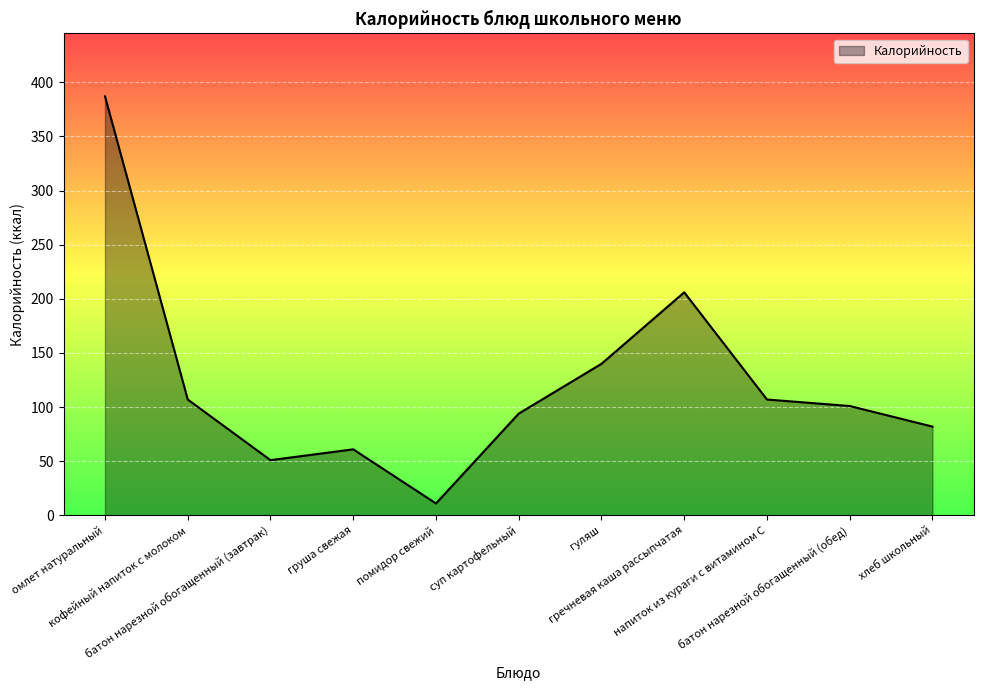

What is the difference between the maximum and minimum values?

376